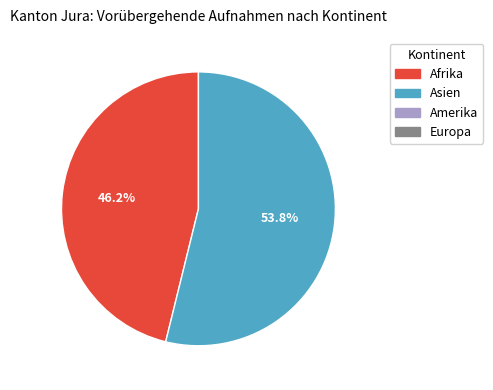

Count the number of slices in the pie.

2